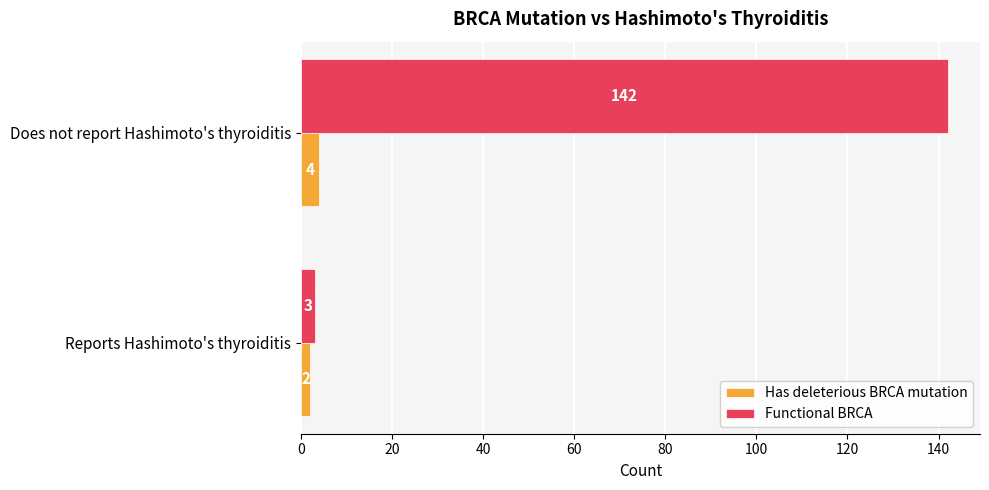

Which series has the largest total across all categories?

Functional BRCA